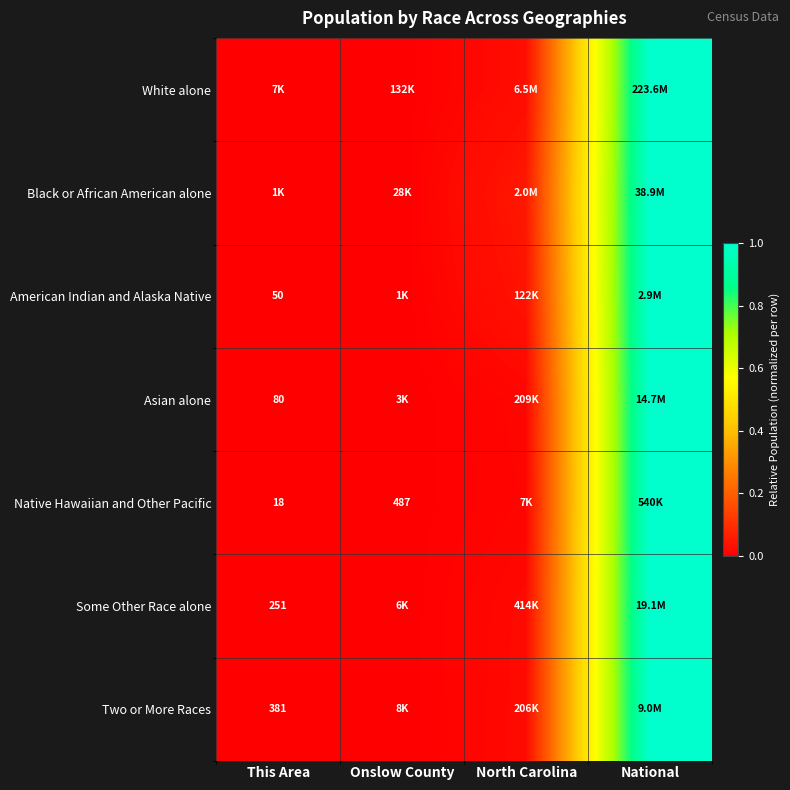

At how many categories does at least one series exceed 0?

3